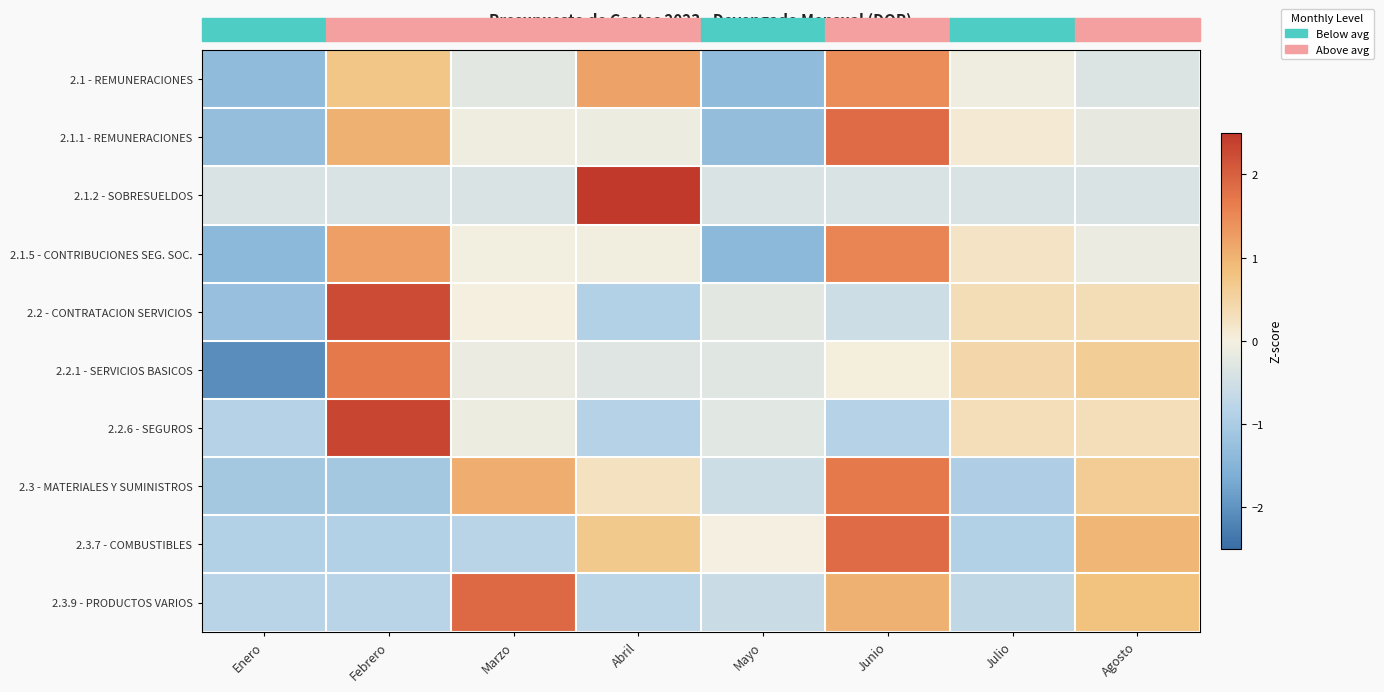

Reading right to left, transcribe all the data shown in this chart.

2.1 - REMUNERACIONES: Agosto=-0.3	Julio=-0.1	Junio=1.4	Mayo=-1.4	Abril=1.2	Marzo=-0.3	Febrero=0.7	Enero=-1.4
2.1.1 - REMUNERACIONES: Agosto=-0.2	Julio=0.1	Junio=1.9	Mayo=-1.3	Abril=-0.1	Marzo=-0.1	Febrero=1.0	Enero=-1.3
2.1.2 - SOBRESUELDOS: Agosto=-0.4	Julio=-0.4	Junio=-0.4	Mayo=-0.4	Abril=2.6	Marzo=-0.4	Febrero=-0.4	Enero=-0.4
2.1.5 - CONTRIBUCIONES SEG. SOC.: Agosto=-0.1	Julio=0.2	Junio=1.5	Mayo=-1.4	Abril=-0.0	Marzo=-0.0	Febrero=1.2	Enero=-1.4
2.2 - CONTRATACION SERVICIOS: Agosto=0.3	Julio=0.3	Junio=-0.6	Mayo=-0.2	Abril=-0.9	Marzo=0.0	Febrero=2.2	Enero=-1.3
2.2.1 - SERVICIOS BASICOS: Agosto=0.6	Julio=0.5	Junio=0.0	Mayo=-0.3	Abril=-0.3	Marzo=-0.1	Febrero=1.7	Enero=-2.1
2.2.6 - SEGUROS: Agosto=0.3	Julio=0.3	Junio=-0.9	Mayo=-0.3	Abril=-0.9	Marzo=-0.1	Febrero=2.3	Enero=-0.9
2.3 - MATERIALES Y SUMINISTROS: Agosto=0.6	Julio=-0.9	Junio=1.7	Mayo=-0.5	Abril=0.3	Marzo=1.1	Febrero=-1.1	Enero=-1.1
2.3.7 - COMBUSTIBLES: Agosto=1.0	Julio=-0.9	Junio=1.9	Mayo=-0.0	Abril=0.7	Marzo=-0.8	Febrero=-0.9	Enero=-0.9
2.3.9 - PRODUCTOS VARIOS: Agosto=0.8	Julio=-0.7	Junio=1.0	Mayo=-0.6	Abril=-0.8	Marzo=1.9	Febrero=-0.8	Enero=-0.8